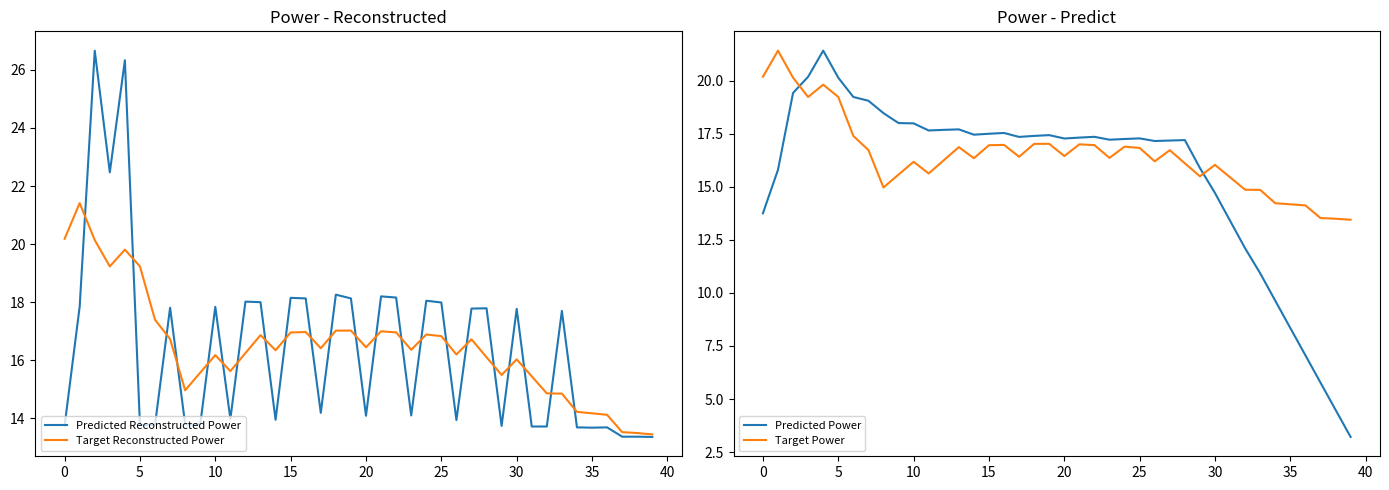

Count the number of categories in the chart.

40